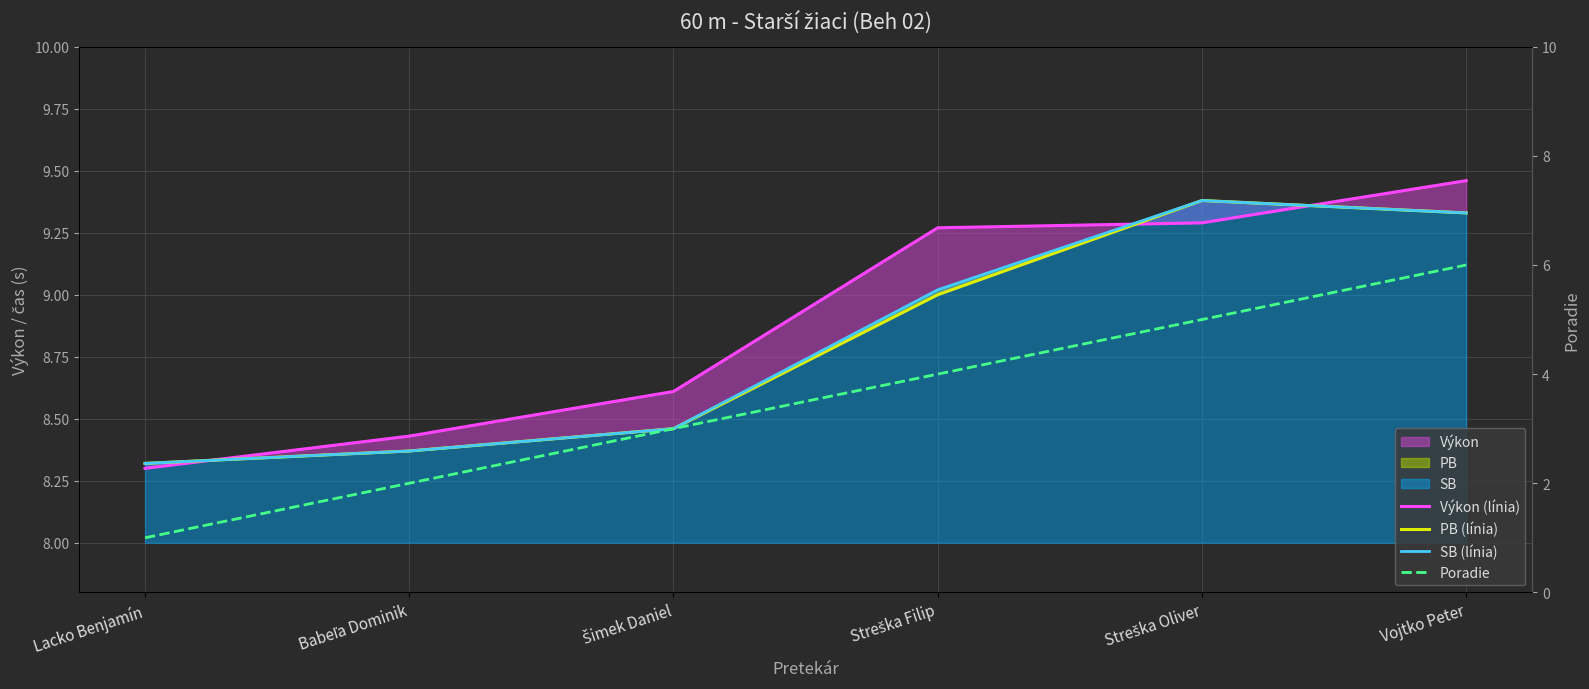

Where does the SB (línia) series first go above 9?

Streška Filip